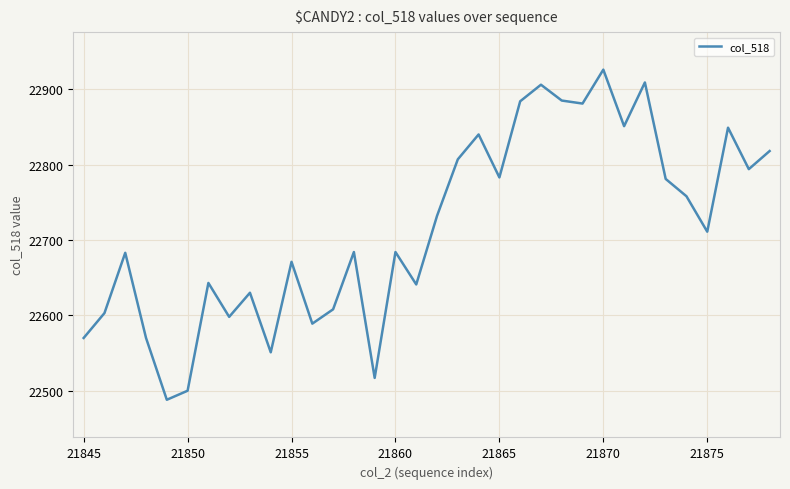

What is the smallest value displayed?

22488